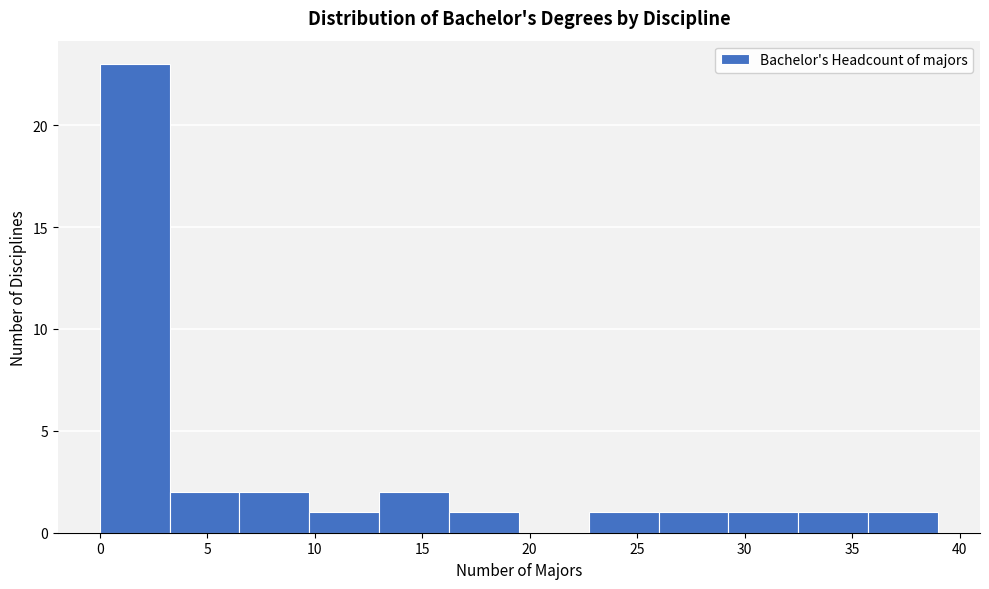

What is the height of the bar covering 22.75 to 26.00 on the x-axis? Neither the bar edges nor the heights are printed on the chart, so give them approximately, as read against the axes.

1